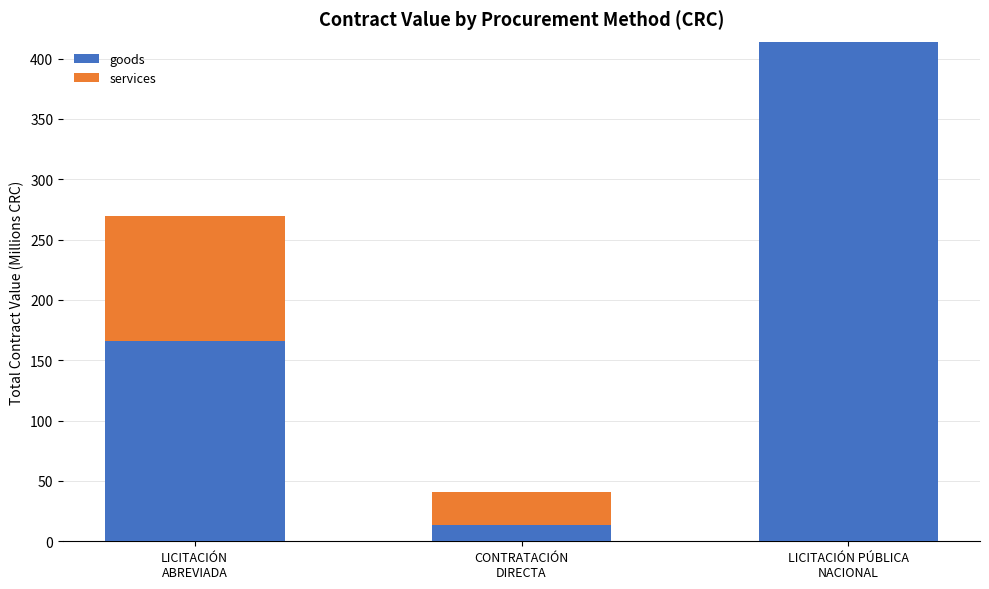

What is the highest value of the goods series?

414.1